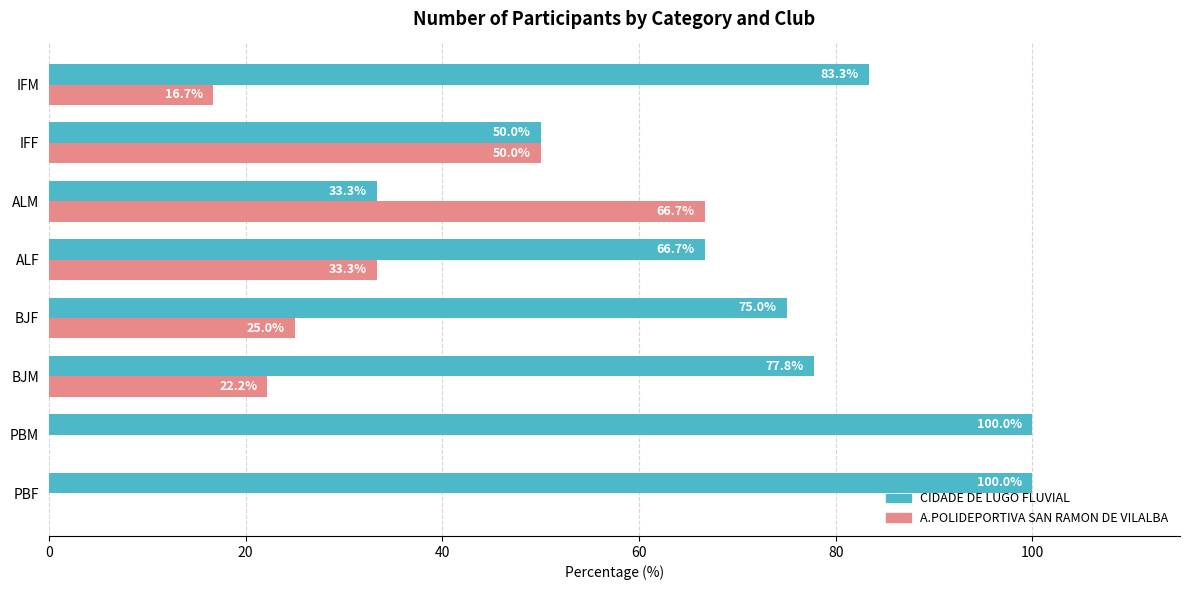

Which series has the largest total across all categories?

CIDADE DE LUGO FLUVIAL